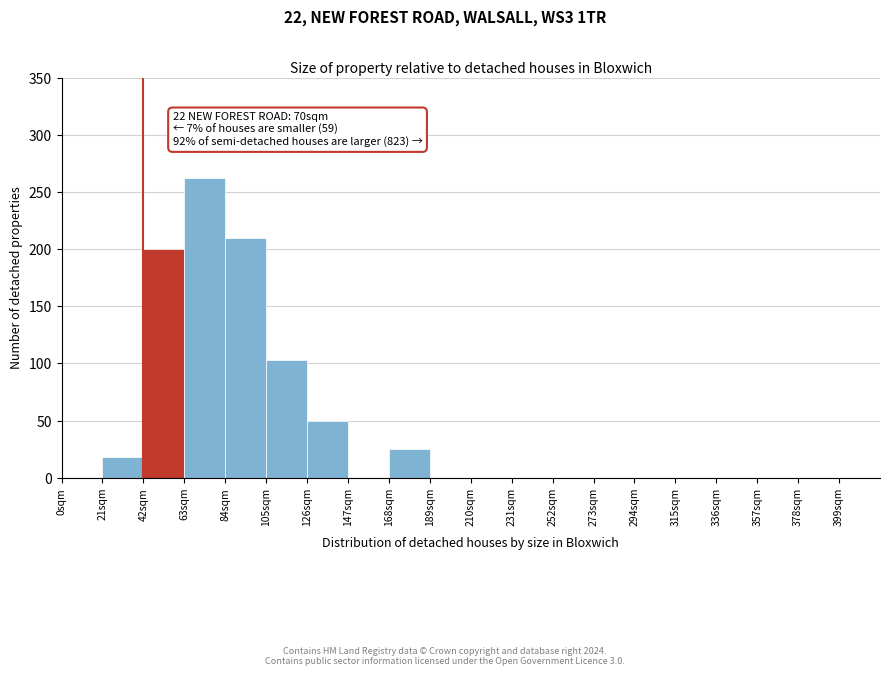

Which range on the x-axis has the tallest bar?

63 to 84